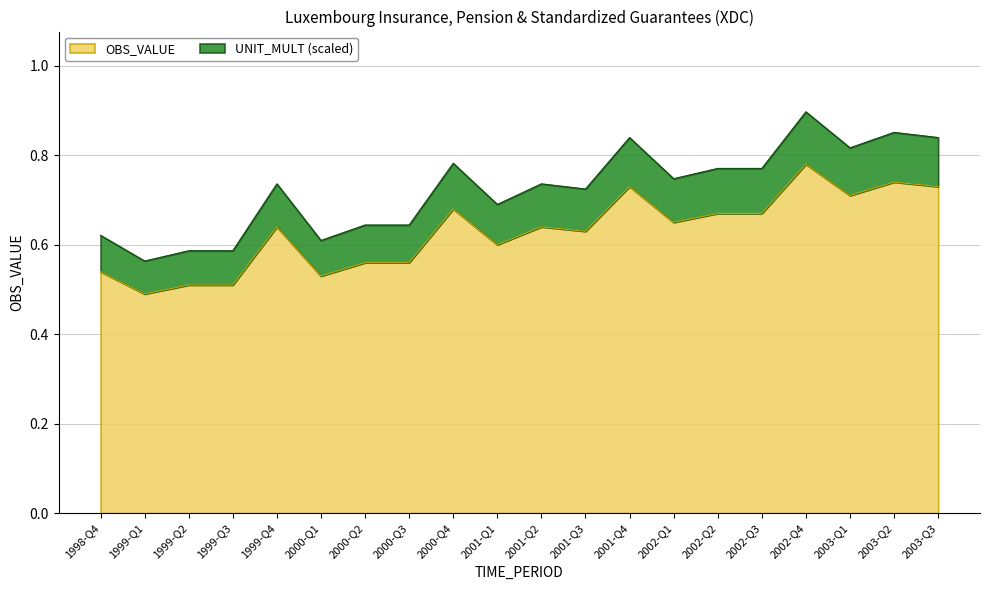

Where is the data nearest to the value 0?

1999-Q1